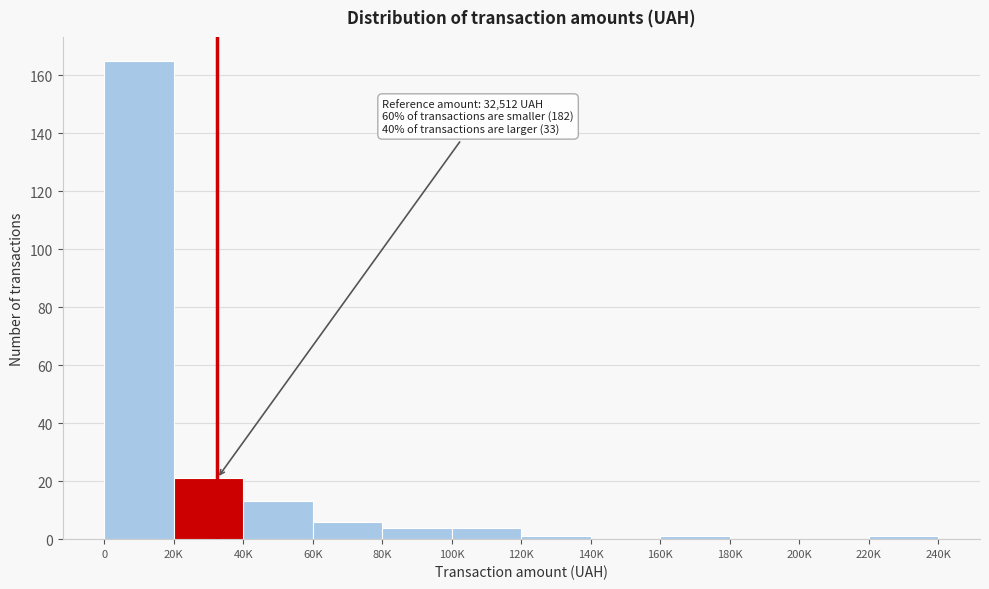

Reading right to left, what are all the values shown in this chart?

220K=1	200K=0	180K=0	160K=1	140K=0	120K=1	100K=4	80K=4	60K=6	40K=13	20K=21	0=165